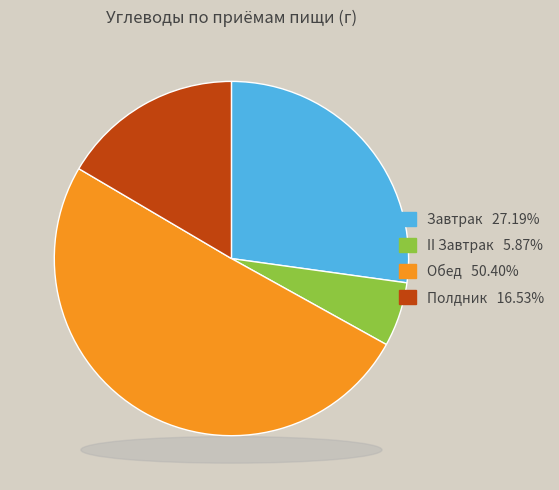

Rank the categories by value from lowest to highest.

II Завтрак, Полдник, Завтрак, Обед